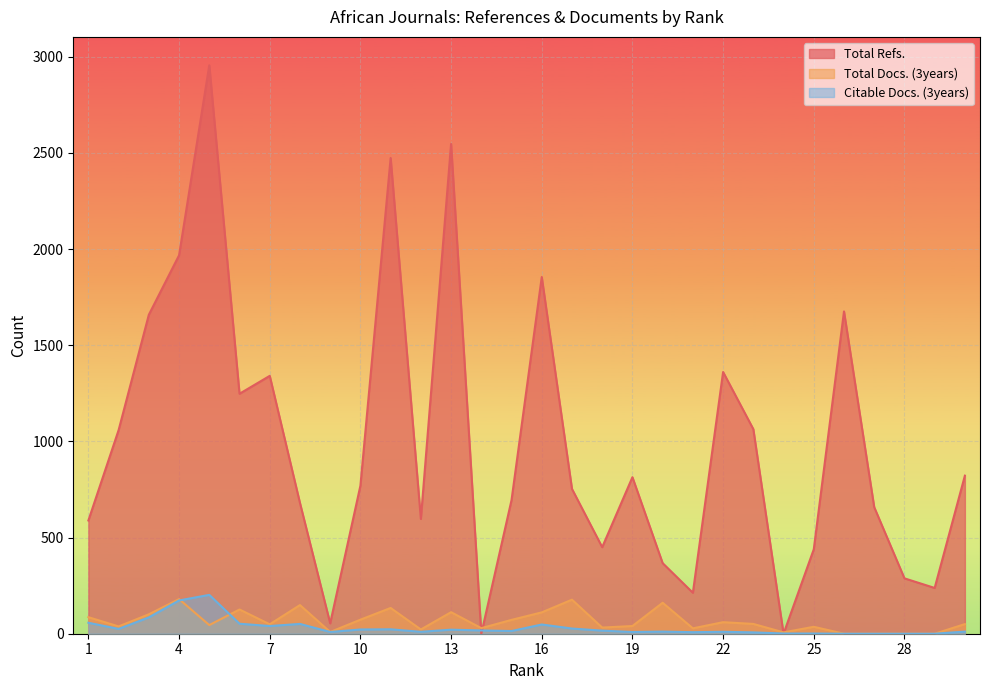

The Total Docs. (3years) series shows 7 at 14. True or false?

False